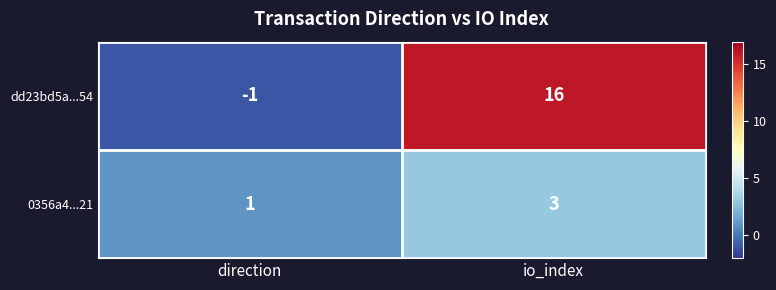

What is the approximate value of 0356a4...21 at io_index?

3